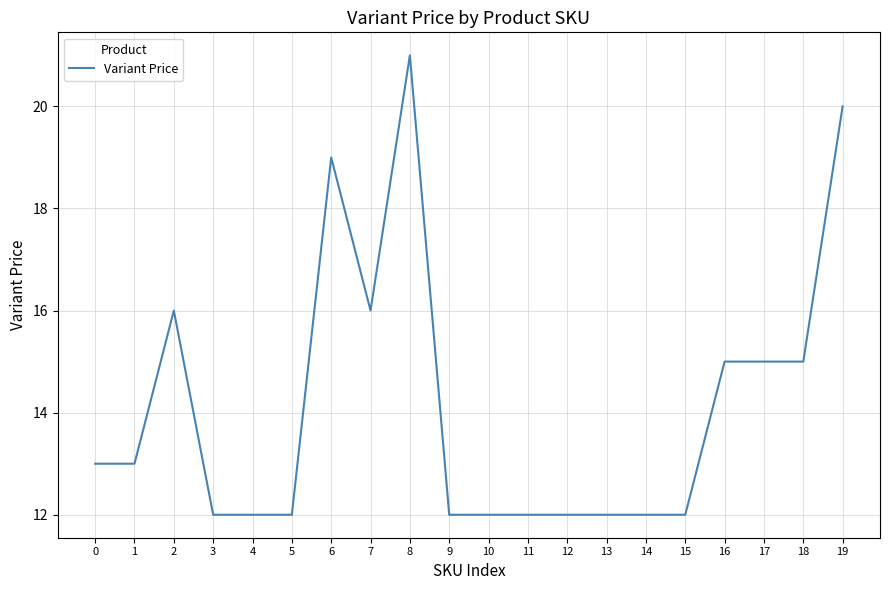

The value at 16 is 15. True or false?

True